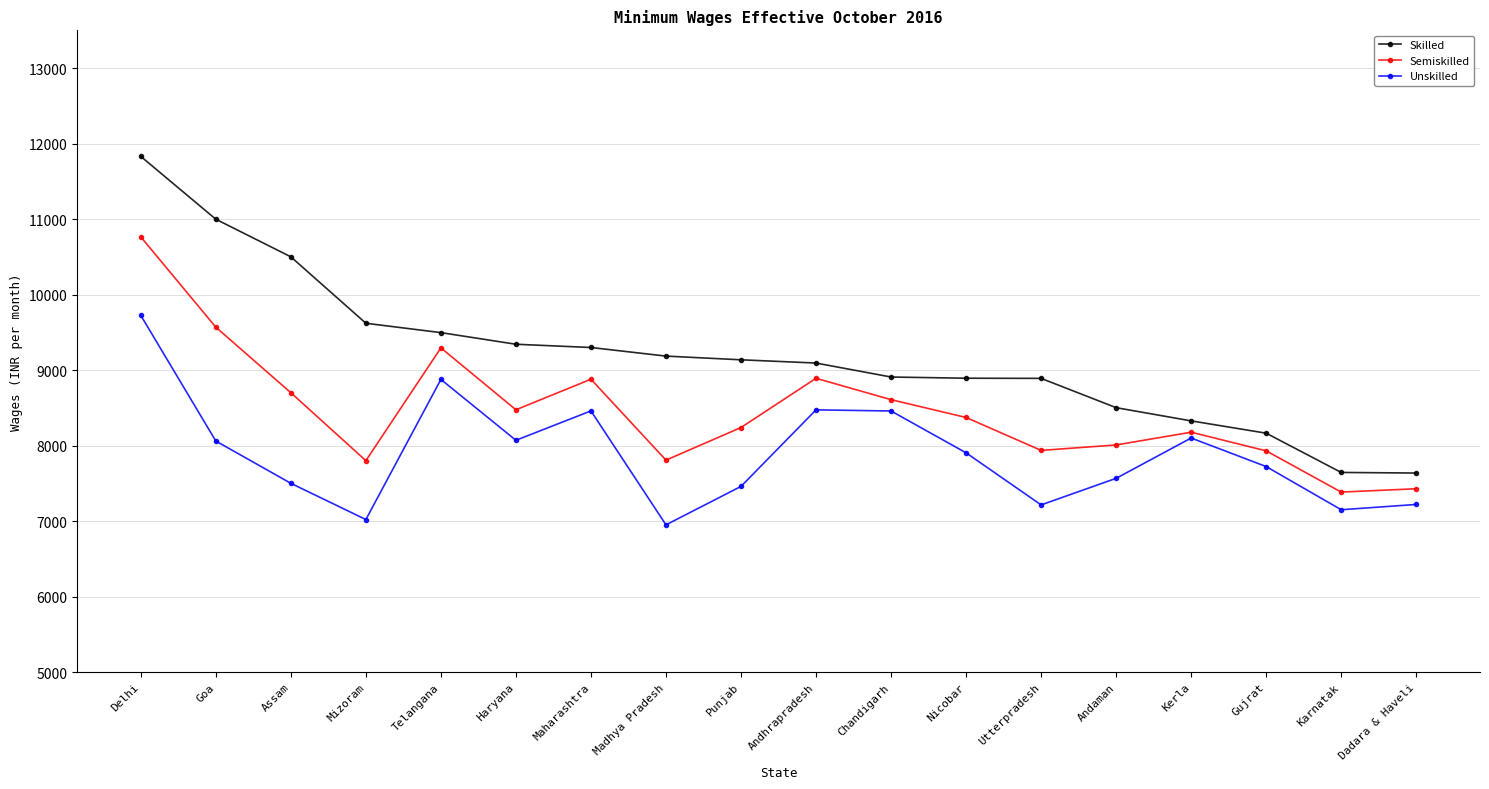

Which series has the largest total across all categories?

Skilled